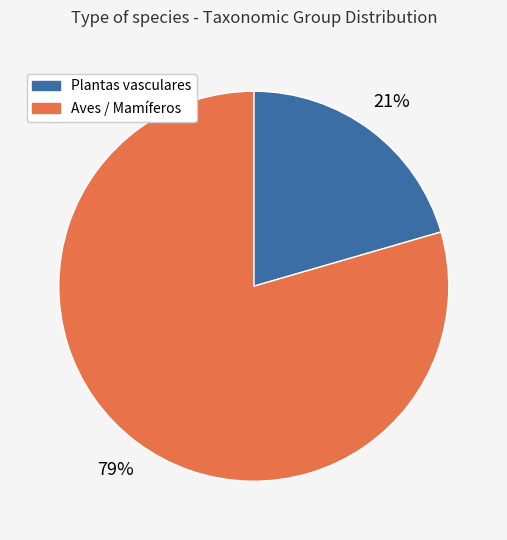

To the nearest percent, what portion does Aves / Mamíferos represent?

79%